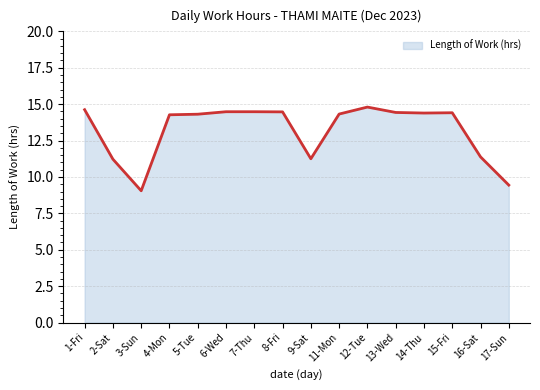

Where is the first local minimum?

3-Sun